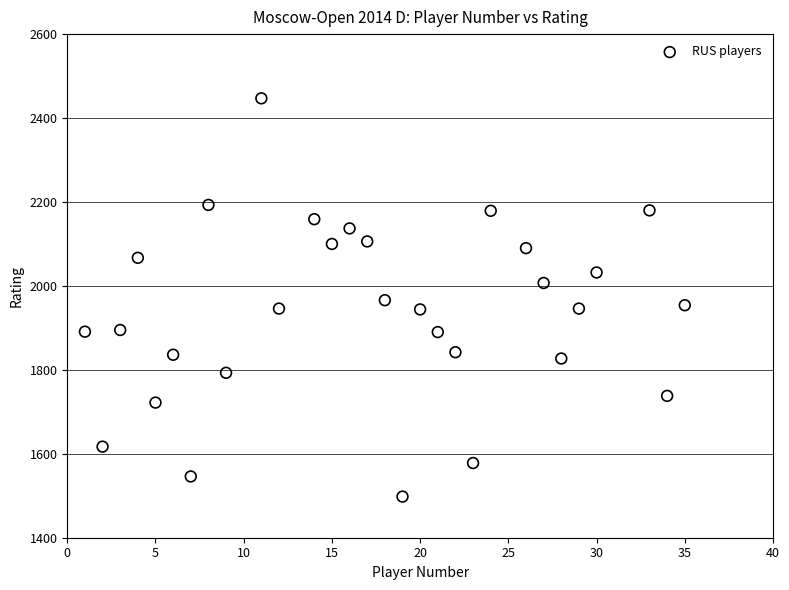

What is the range of X values (max minus min)?

34